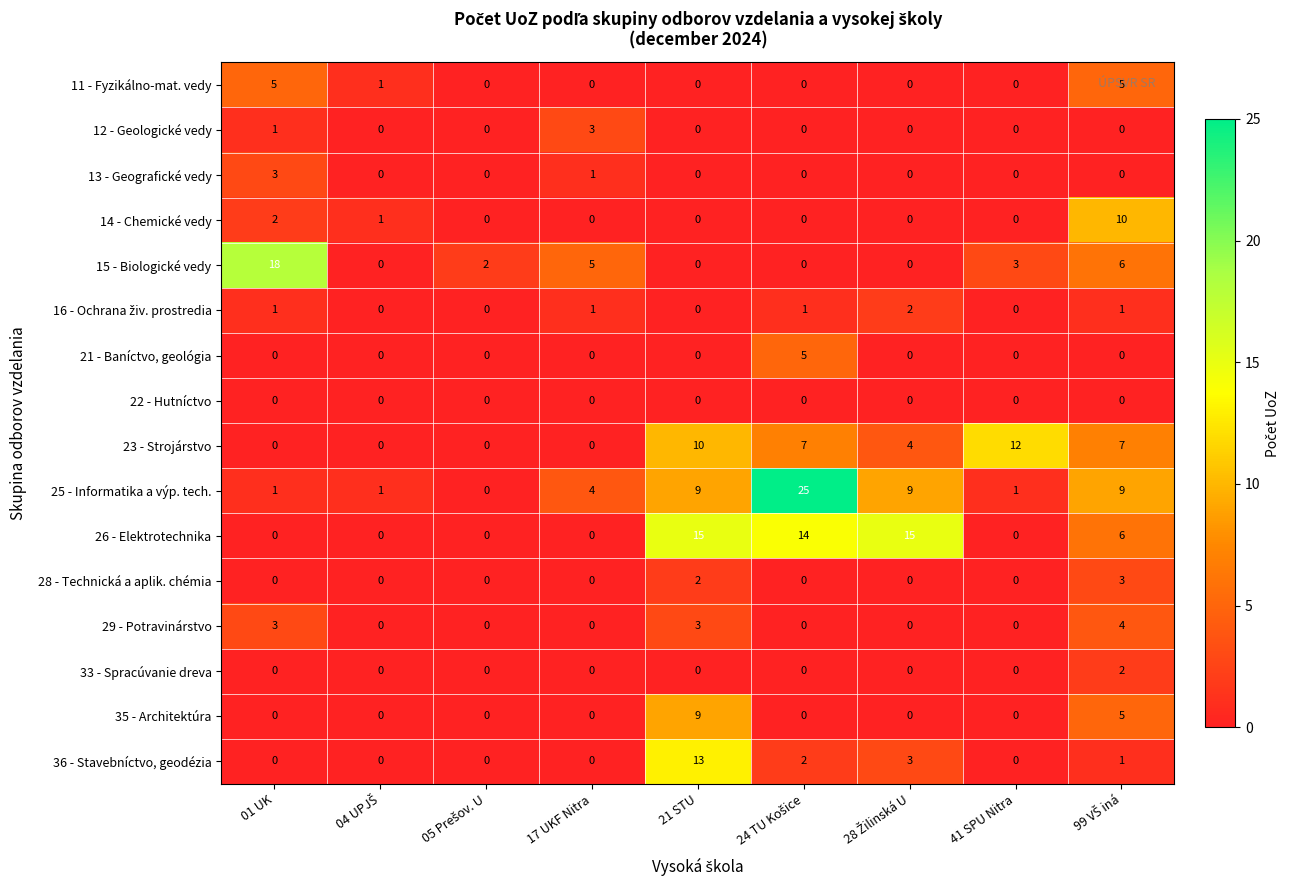

Where is 12 - Geologické vedy nearest to the value 1?

01 UK